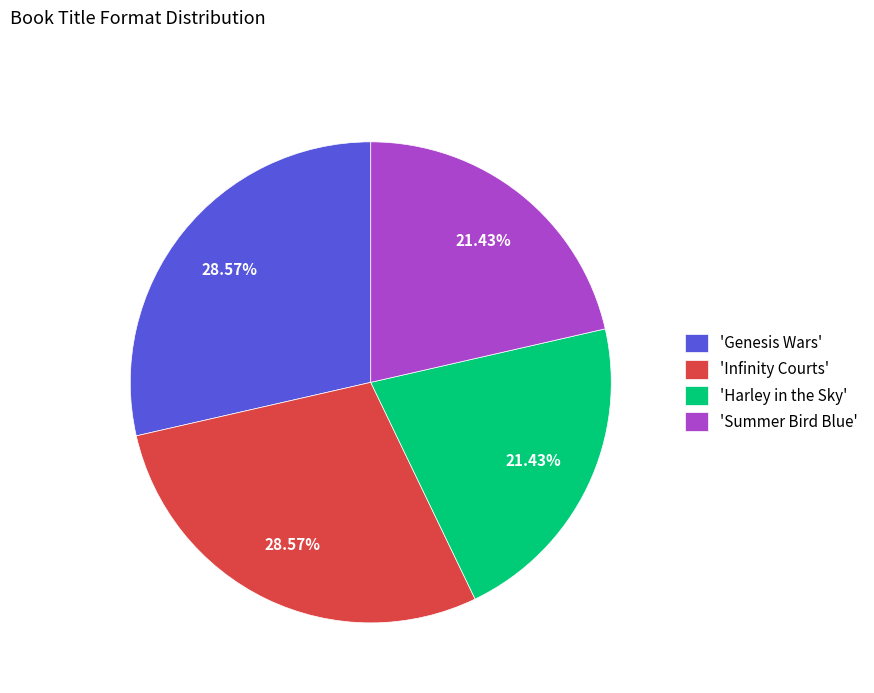

Between 'Genesis Wars' and 'Summer Bird Blue', which is larger?

'Genesis Wars'